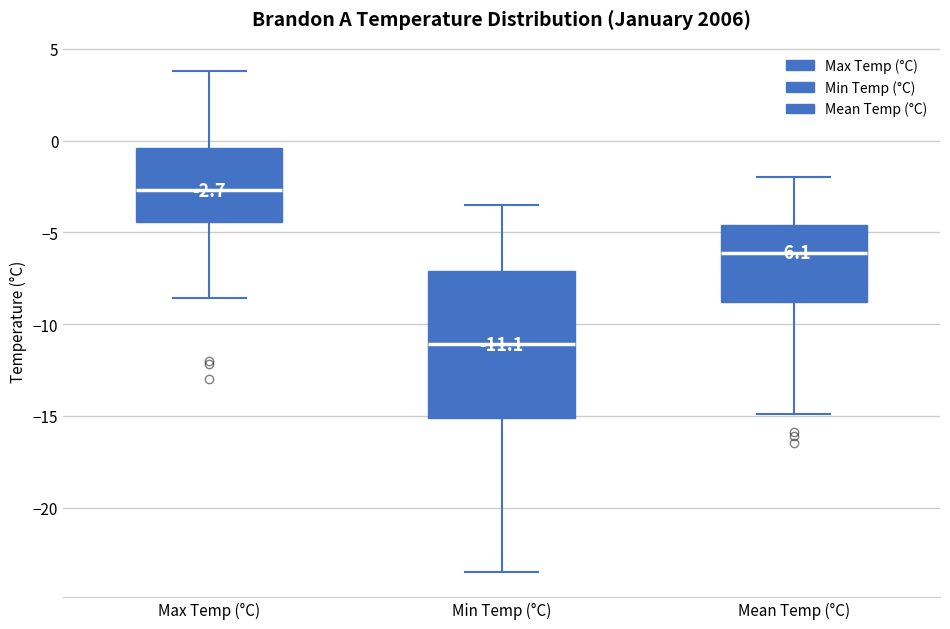

Which box has the highest median line?

Max Temp (°C)